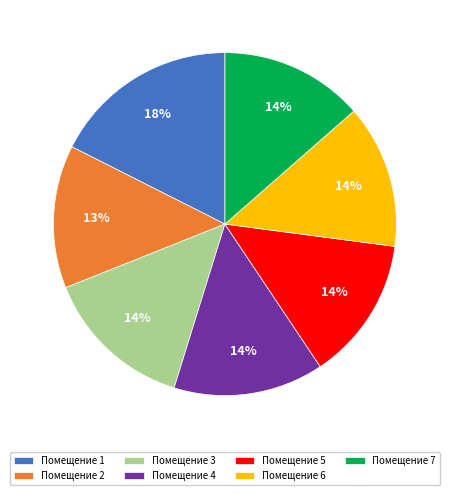

To the nearest percent, what is the average slice percentage?

14%